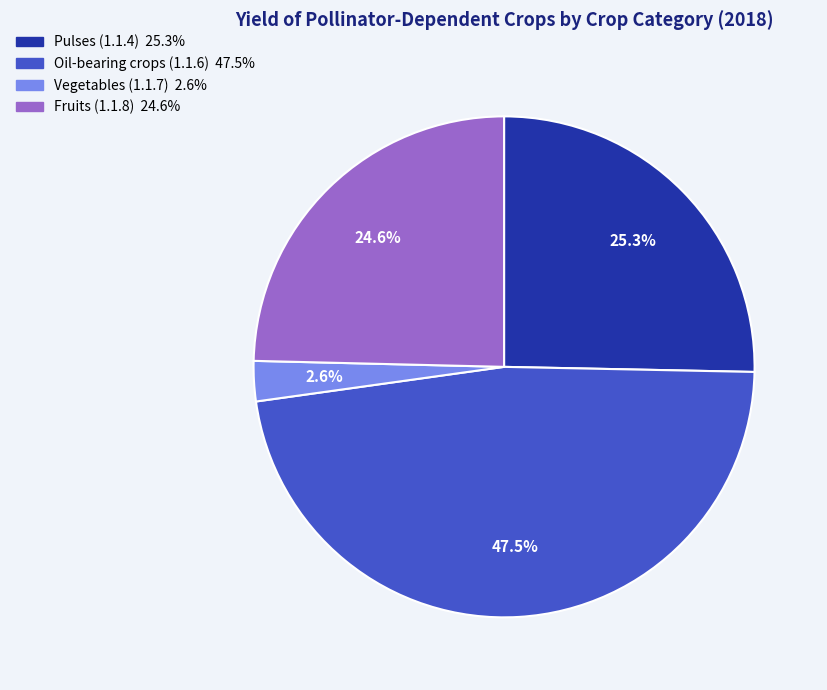

To the nearest percent, what is the combined percentage of Oil-bearing crops (1.1.6) and Pulses (1.1.4)?

73%